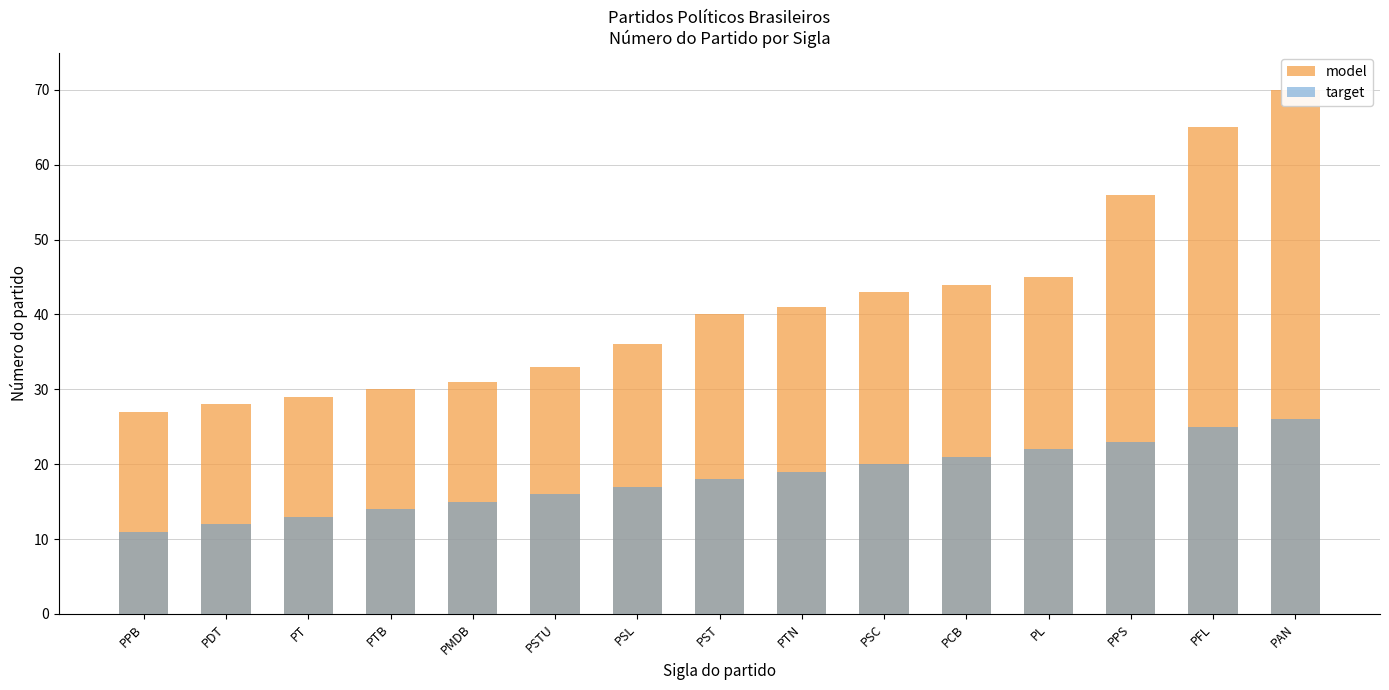

What is the average value of the target series?

18